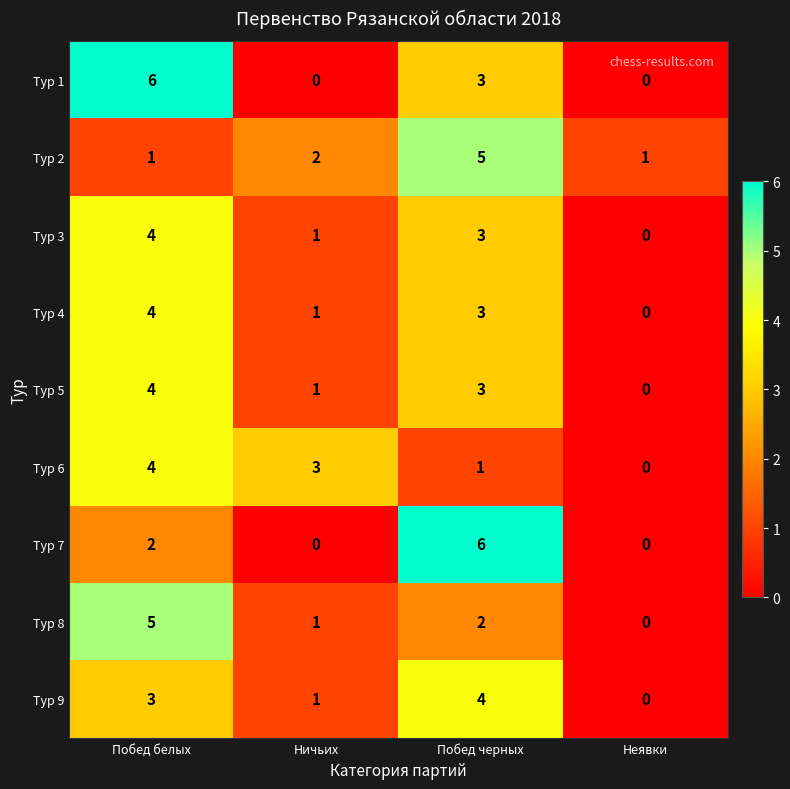

What is the total value across all series at Побед черных?

30